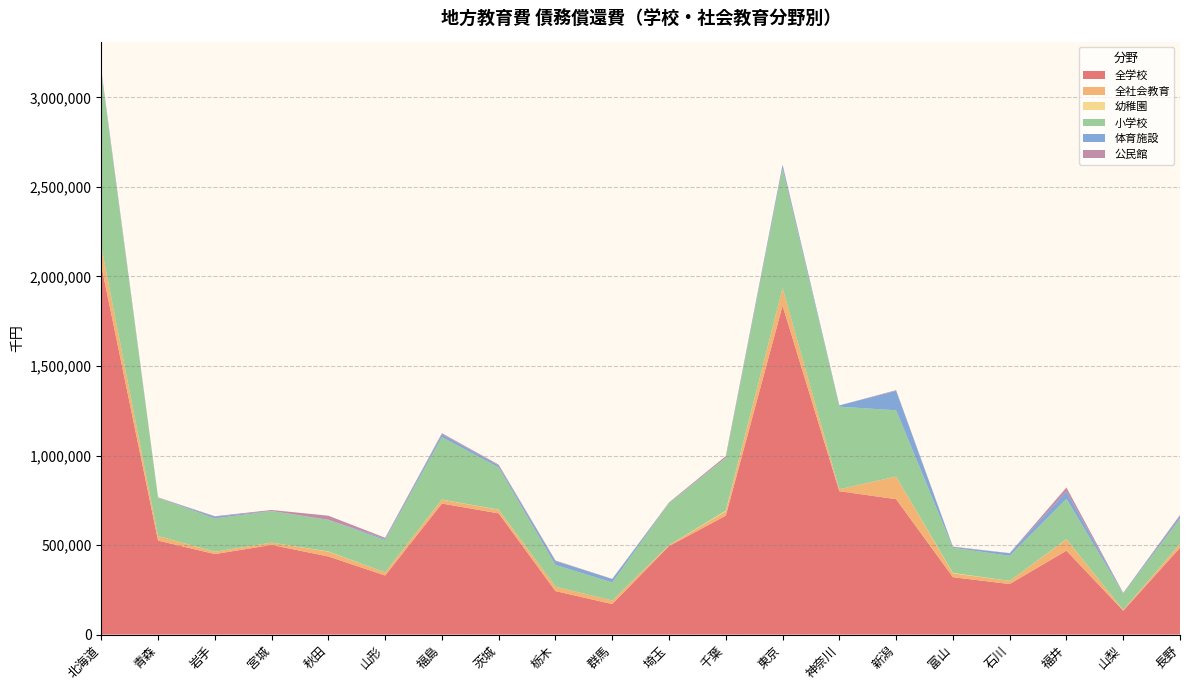

Reading left to right, list all the values displayed in this chart.

全学校: 2060903	524879	449576	500528	436158	329867	731655	676783	242636	170472	494283	664041	1836721	800633	756098	320478	282062	468425	133222	484576
全社会教育: 106543	25363	12503	13132	26838	17499	21715	20115	24695	19965	5733	24379	98620	11218	125735	21788	17557	63313	4822	21487
幼稚園: 0	221	530	0	1291	13	801	795	109	0	33	3389	0	0	319	2137	140	876	0	458
小学校: 967466	212975	186175	175205	175490	180116	348659	235962	121443	100817	233359	294497	666496	461049	370252	140113	140305	225358	90044	140081
体育施設: 12273	0	9824	1344	1306	7280	16812	10249	21358	18647	1206	1856	19023	7045	108790	4796	13795	40995	2883	14710
公民館: 6393	2814	2389	5531	22769	5836	4903	5052	3337	1318	3148	8556	3957	0	3635	1841	1138	22318	1939	6777